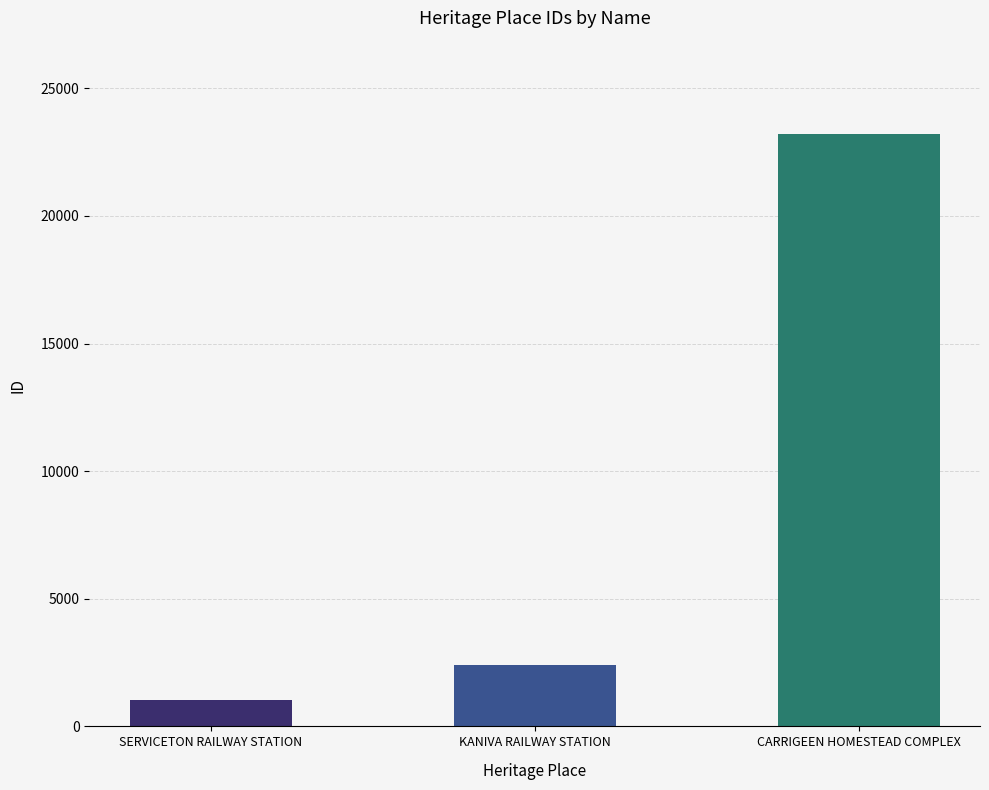

Reading left to right, extract all data points from this chart.

1018	2388	23218